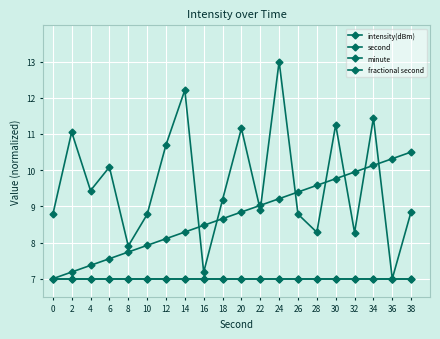

Between 12 and 14, which series saw the biggest shift?

intensity(dBm)